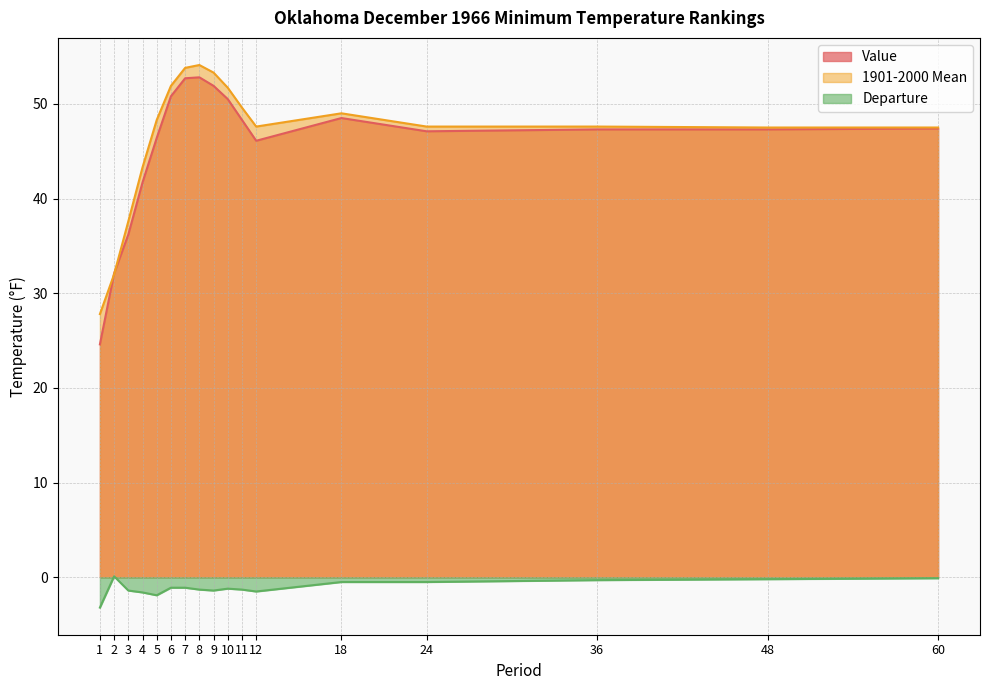

Reading left to right, what are all the values shown in this chart?

Value: 24.6	32.1	36.2	41.7	46.4	50.8	52.7	52.8	51.9	50.5	48.3	46.1	48.5	47.1	47.3	47.3	47.4
1901-2000 Mean: 27.8	32.0	37.6	43.3	48.3	51.9	53.8	54.1	53.3	51.7	49.6	47.6	49.0	47.6	47.6	47.5	47.5
Departure: -3.2	0.1	-1.4	-1.6	-1.9	-1.1	-1.1	-1.3	-1.4	-1.2	-1.3	-1.5	-0.5	-0.5	-0.3	-0.2	-0.1